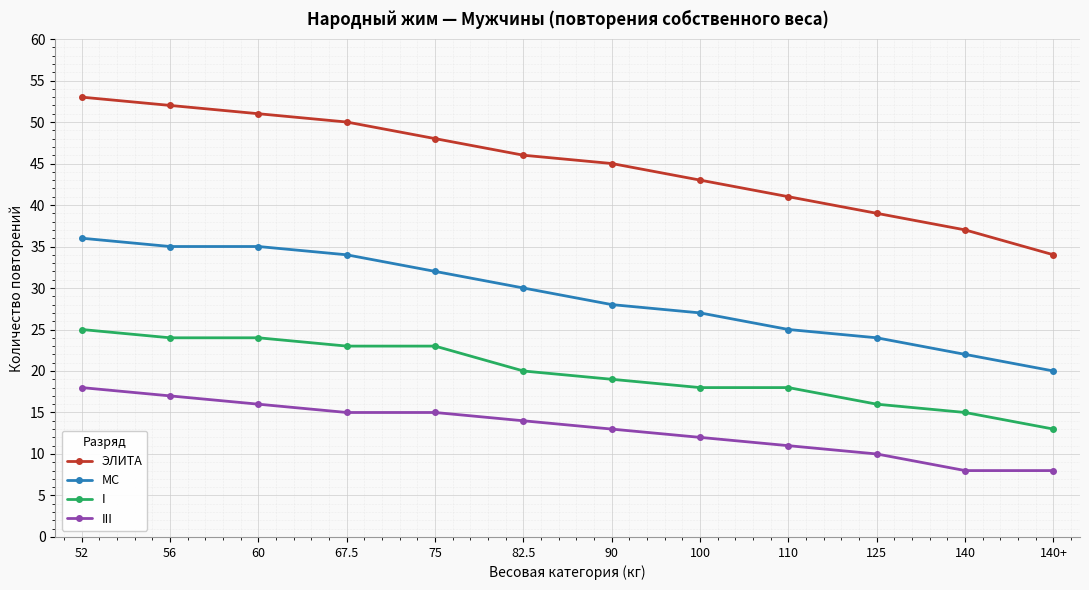

The value of МС at 75 is 48. True or false?

False